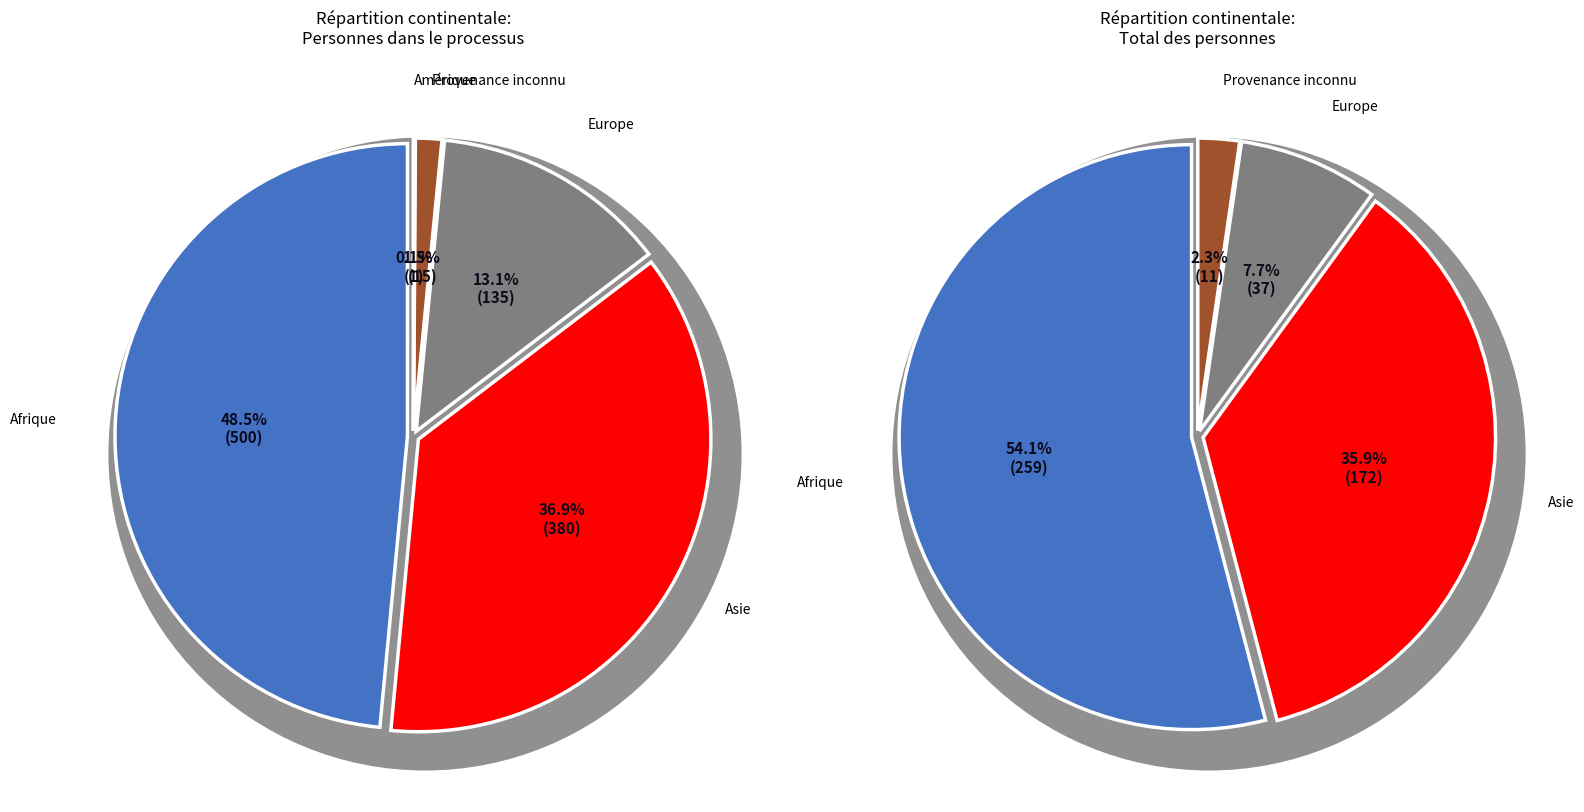

To the nearest percent, what portion does Europe represent?

13%